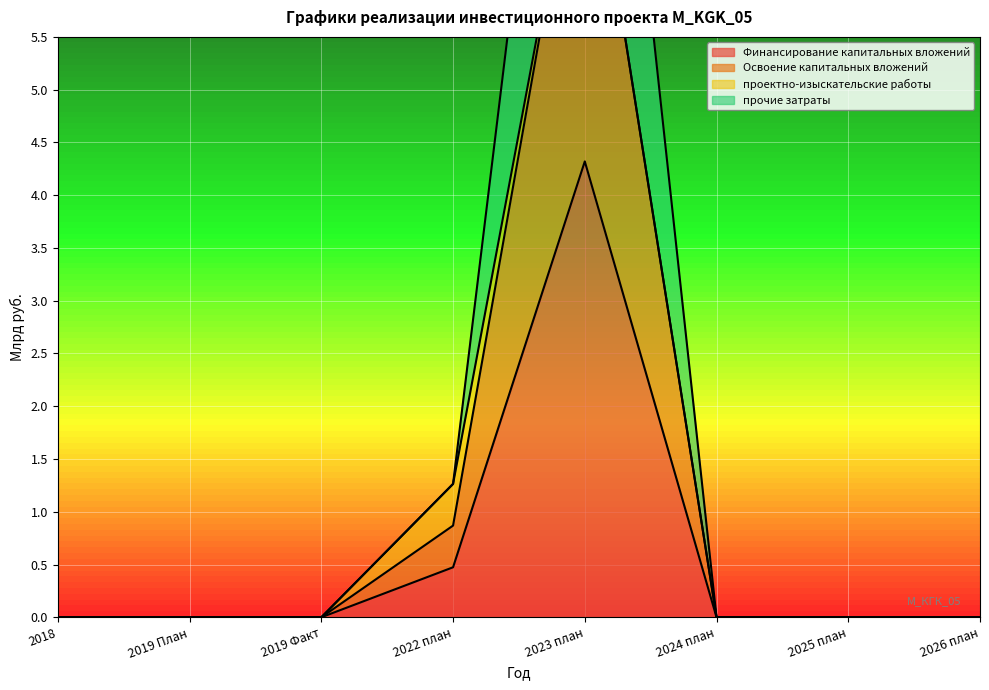

Which category has the highest value in the Финансирование капитальных вложений series?

2023 план